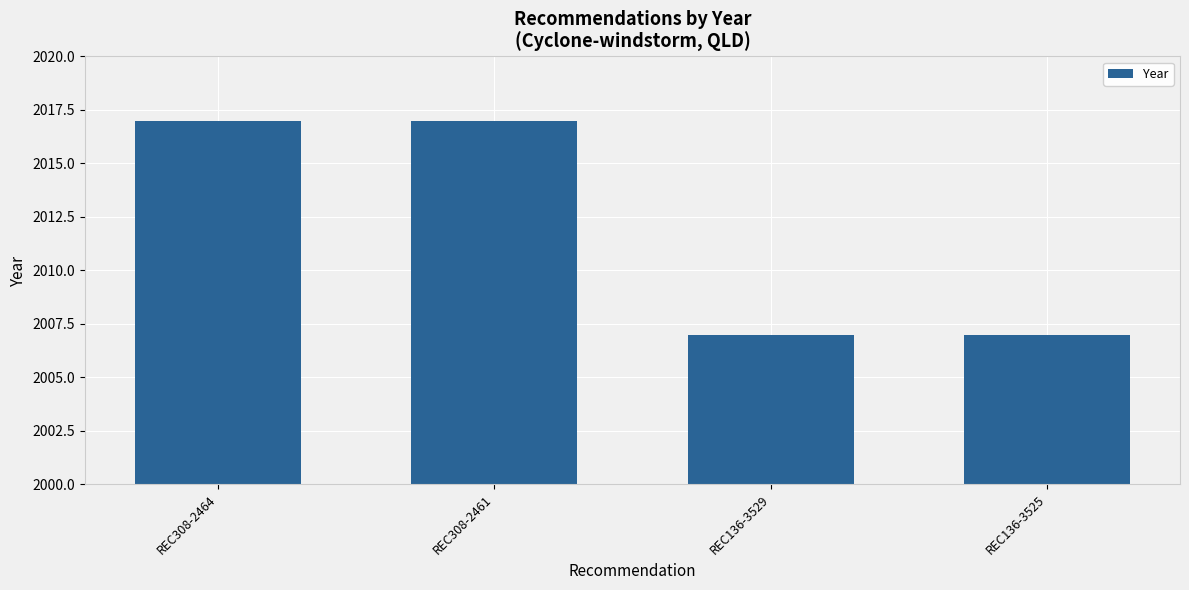

How many data points does each series have?

4